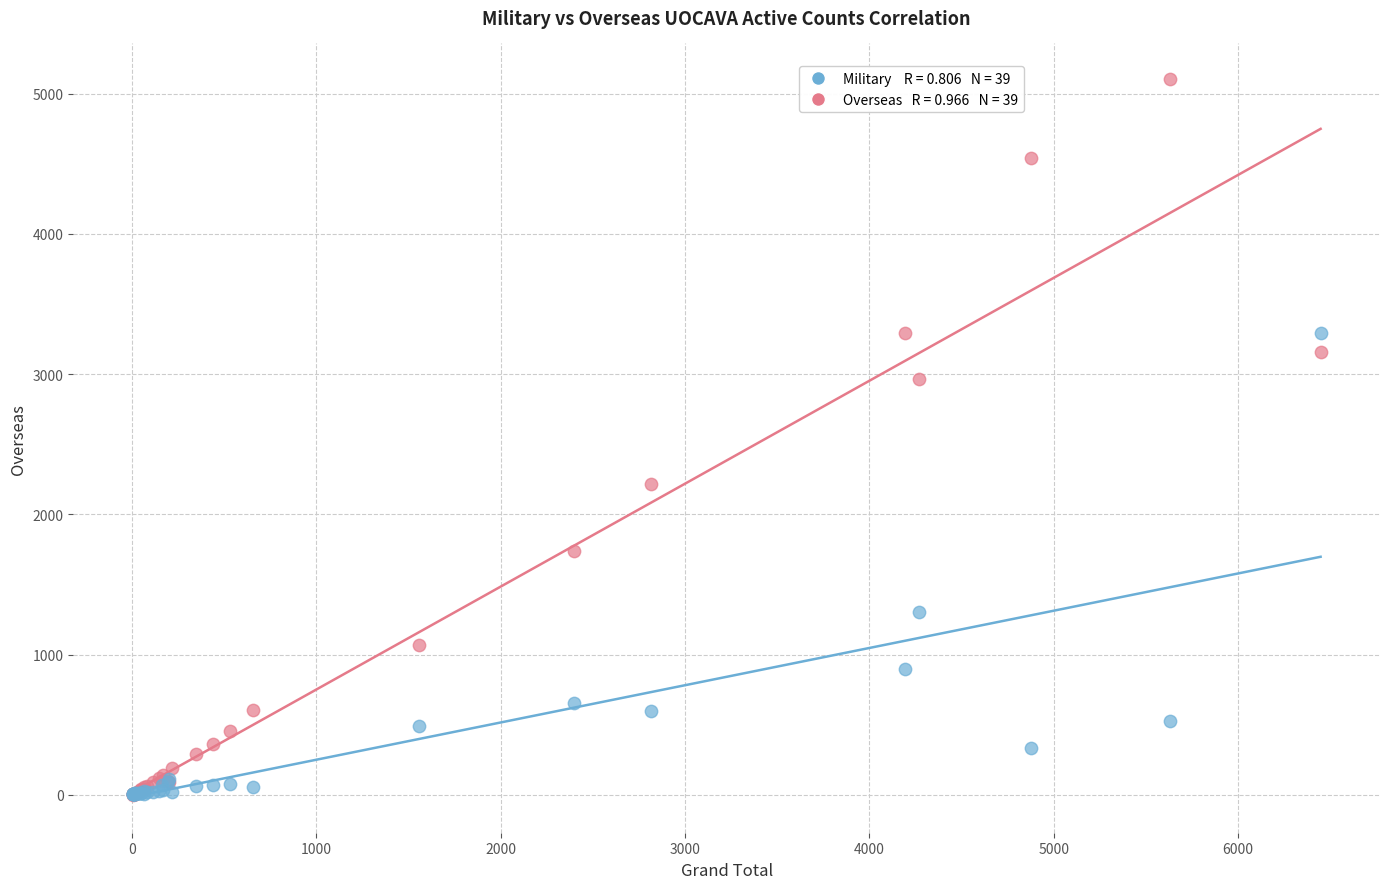

Across all series, what Y value is closest to 2552?

2217